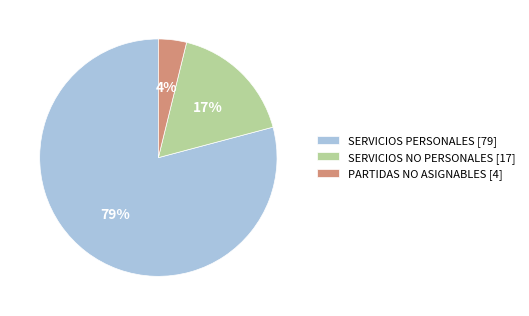

How many segments does this pie chart have?

3